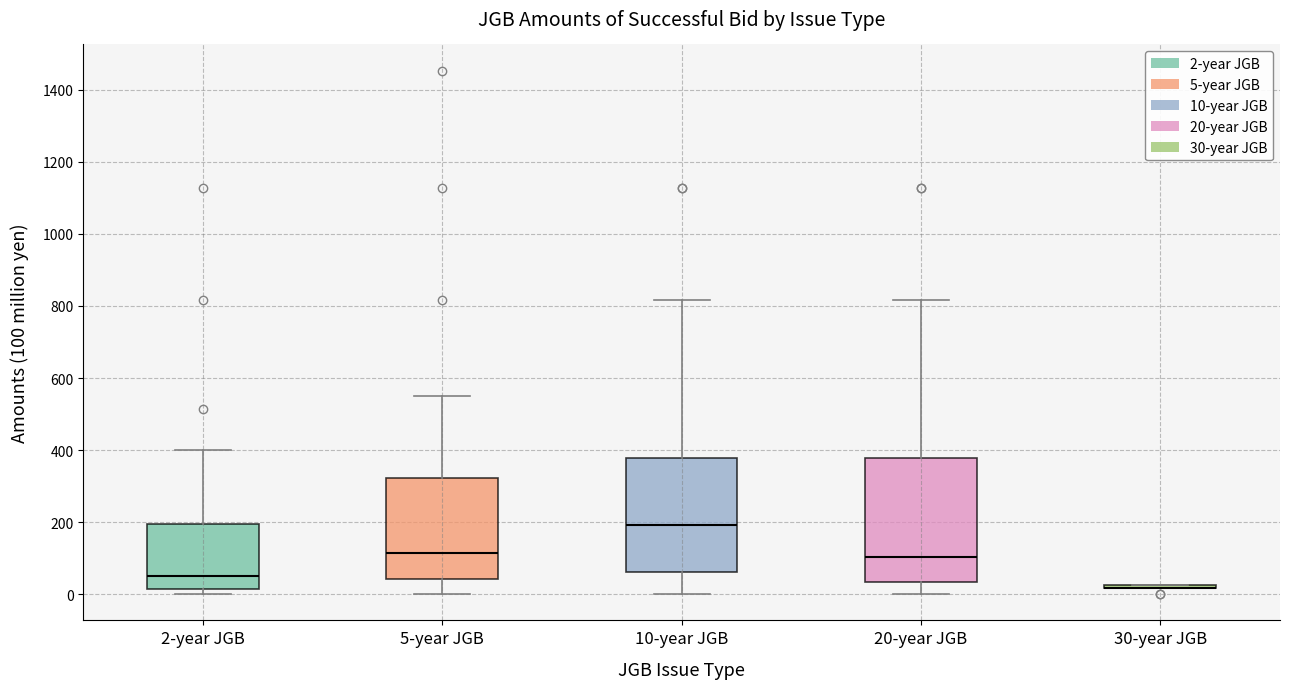

Which box is the tallest, from its lower edge to its upper edge?

20-year JGB